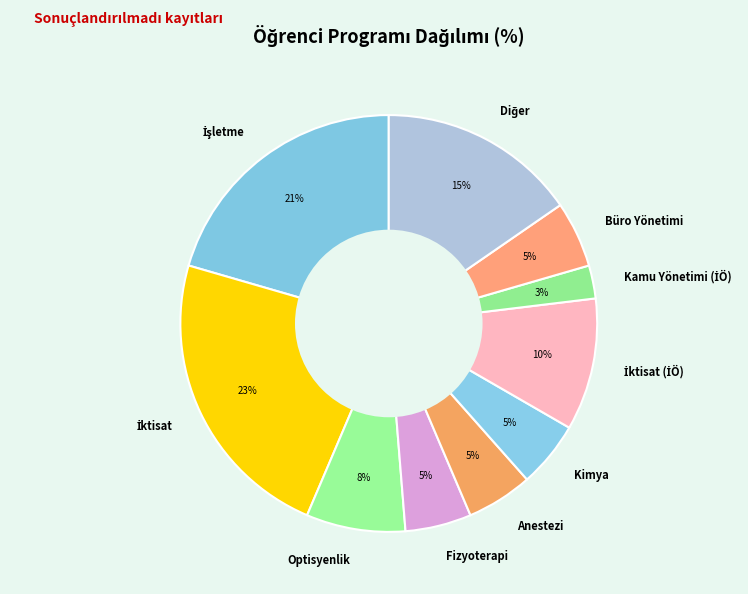

Between Optisyenlik and Fizyoterapi, which is larger?

Optisyenlik